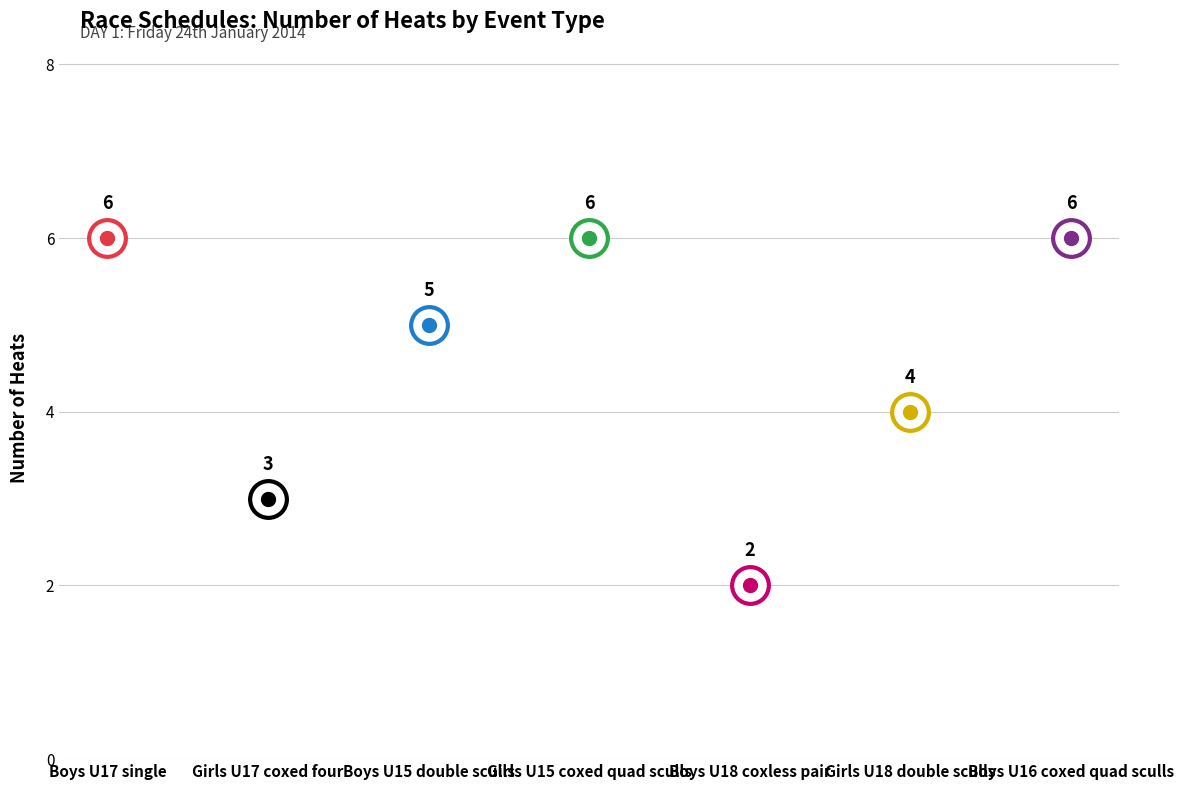

Between Girls U17 coxed four and Boys U15 double sculls, which is larger?

Boys U15 double sculls